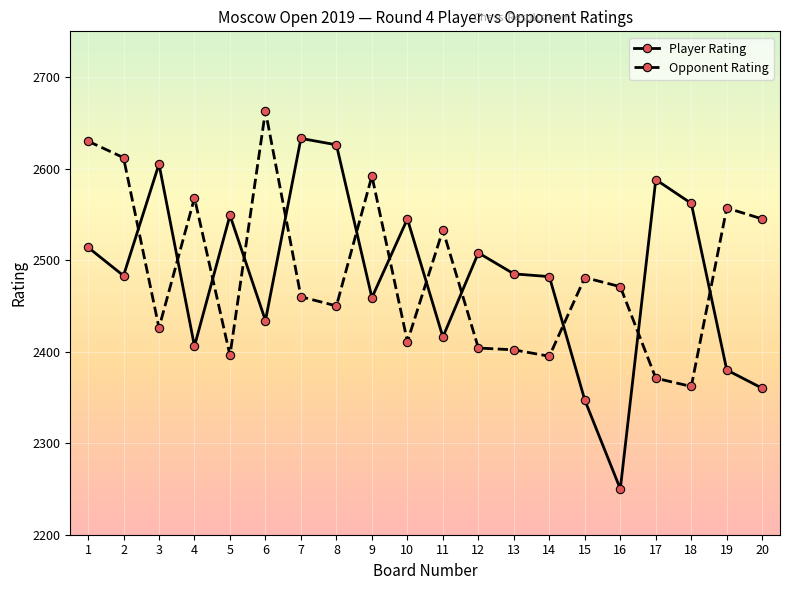

True or false: Player Rating and Opponent Rating cross at least once.

True